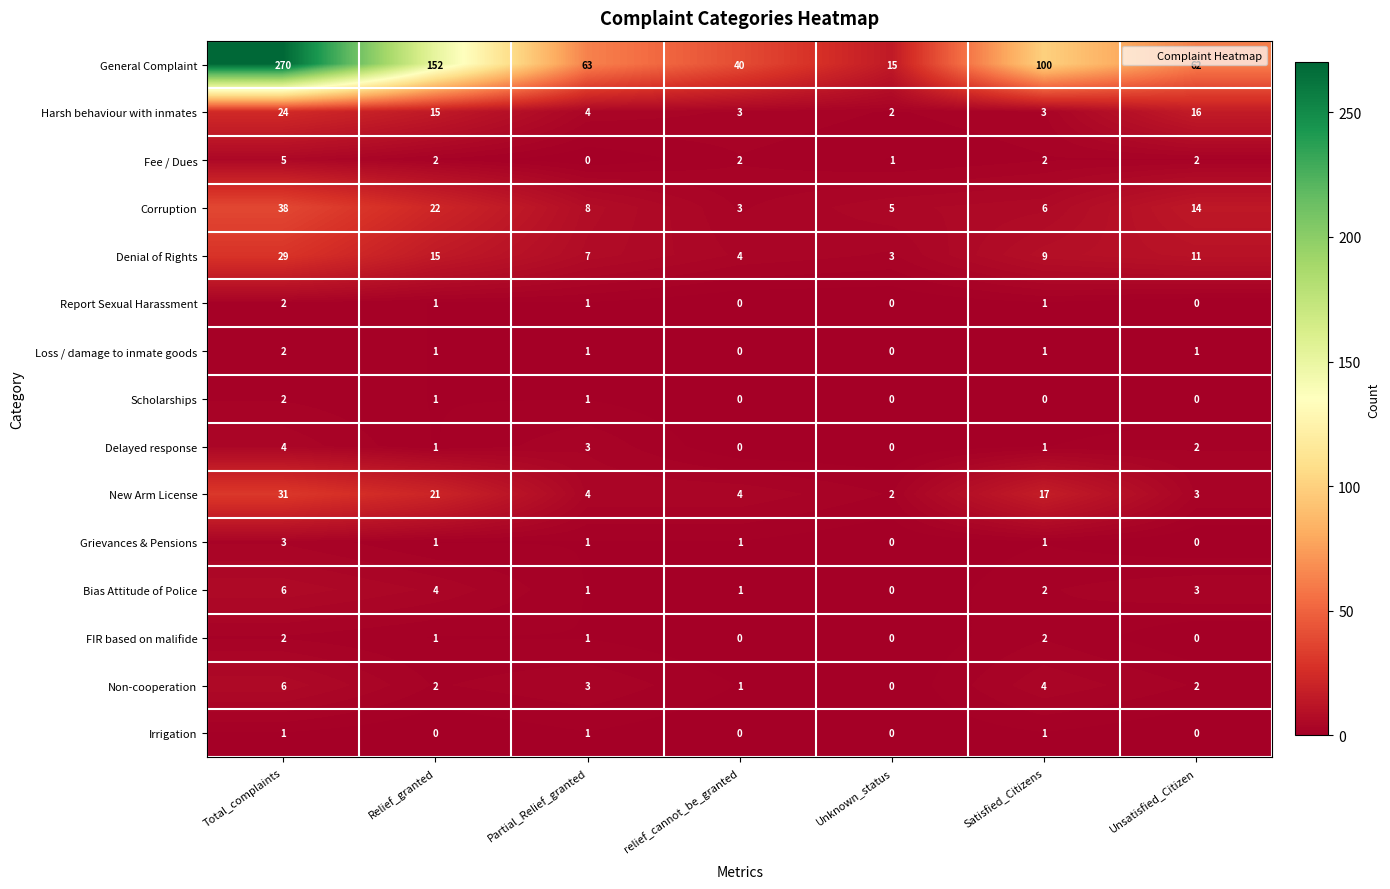

At how many categories does at least one series exceed 47?

5